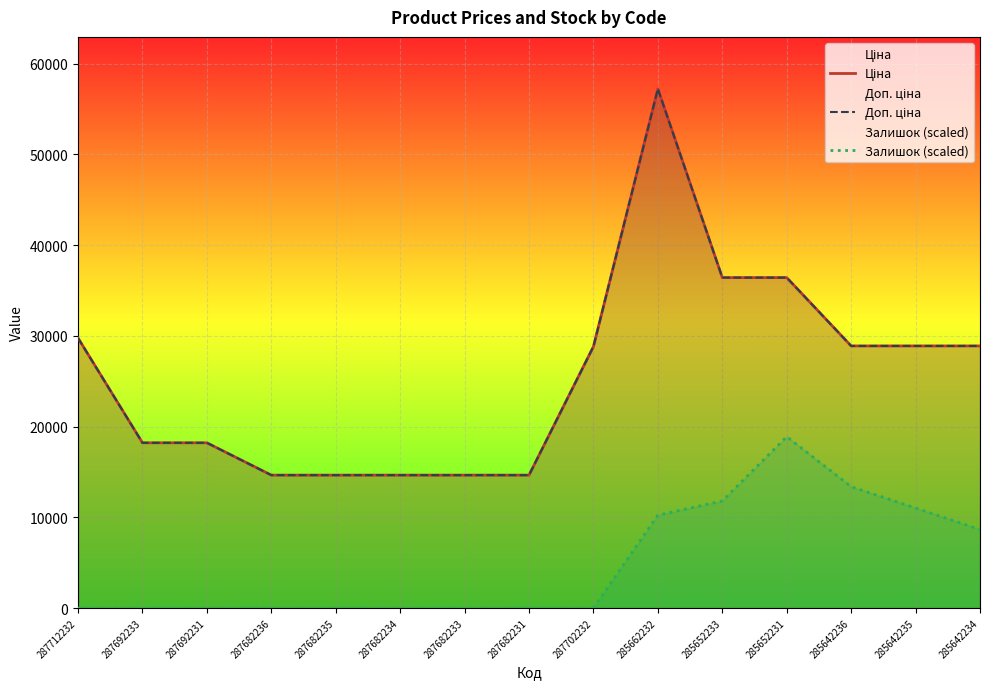

True or false: Доп. ціна and Залишок (scaled) cross at least once.

False